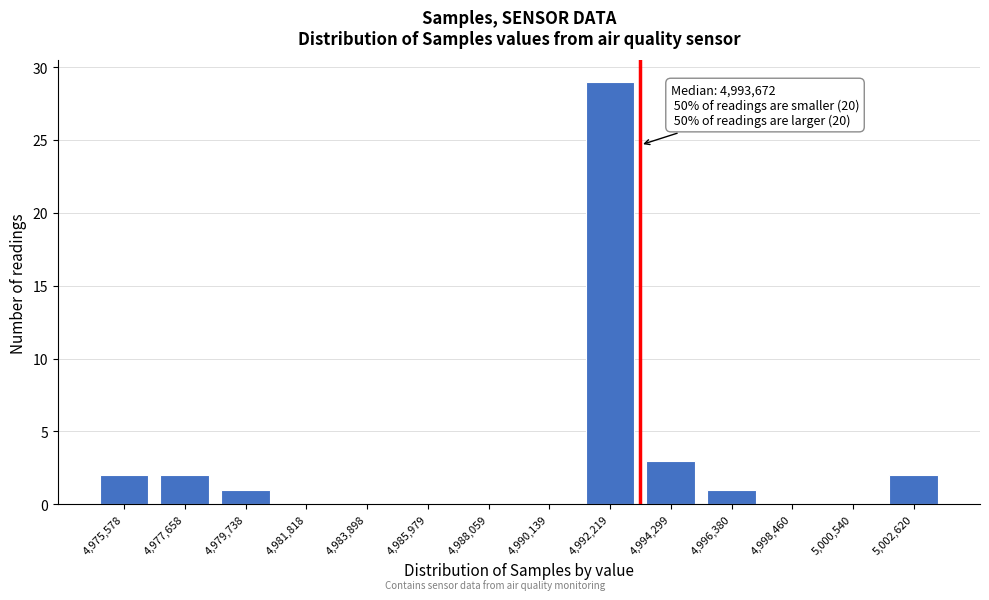

Reading right to left, transcribe all the data shown in this chart.

5,002,620=2	5,000,540=0	4,998,460=0	4,996,380=1	4,994,299=3	4,992,219=29	4,990,139=0	4,988,059=0	4,985,979=0	4,983,898=0	4,981,818=0	4,979,738=1	4,977,658=2	4,975,578=2